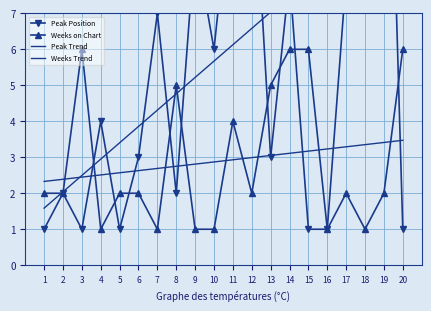

At which category does the chart reach its minimum across all series?

1